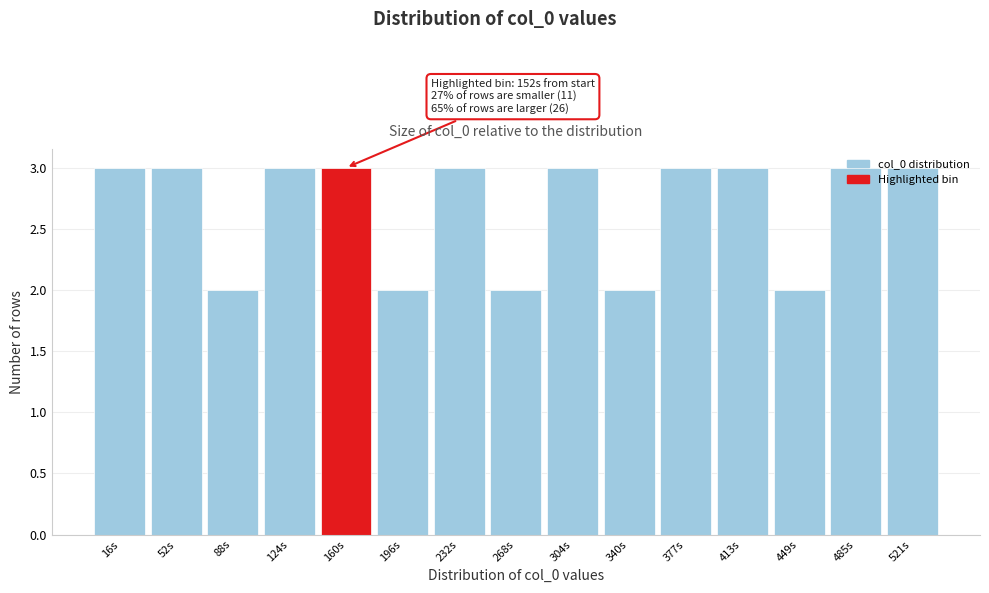

Approximately how many times larger is the value at 52s compared to 485s?

1.0